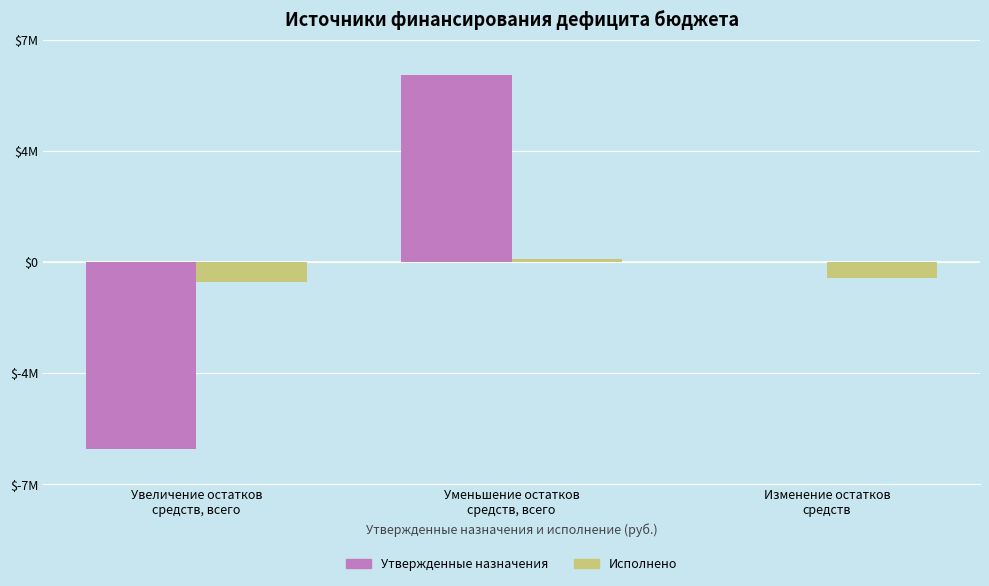

What are all the series names shown in the legend?

Утвержденные назначения, Исполнено